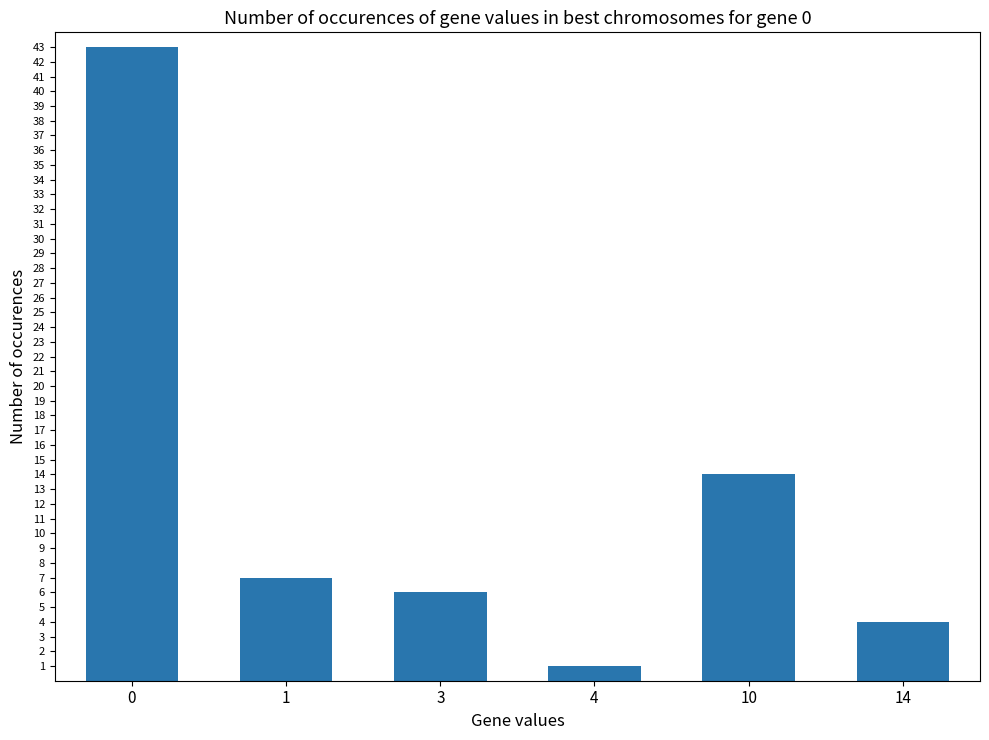

Between 3 and 14, which is larger?

3